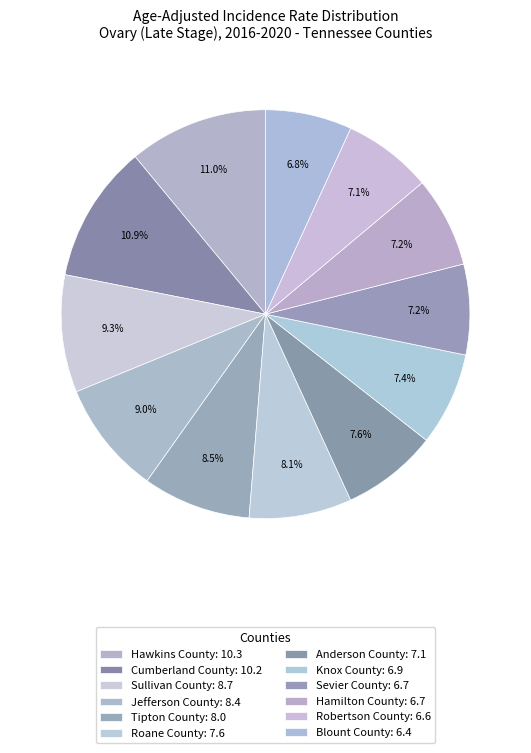

Do Roane County and Sullivan County together represent more than half of the pie?

No